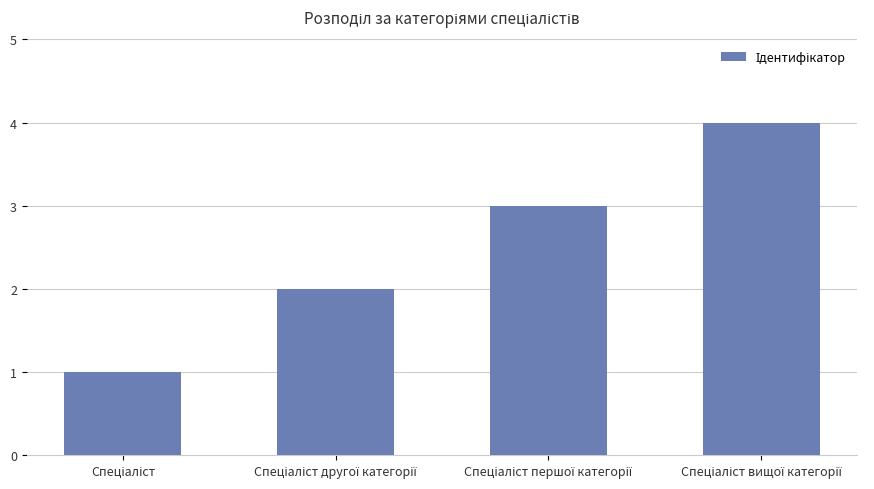

What is the sum of all values?

10